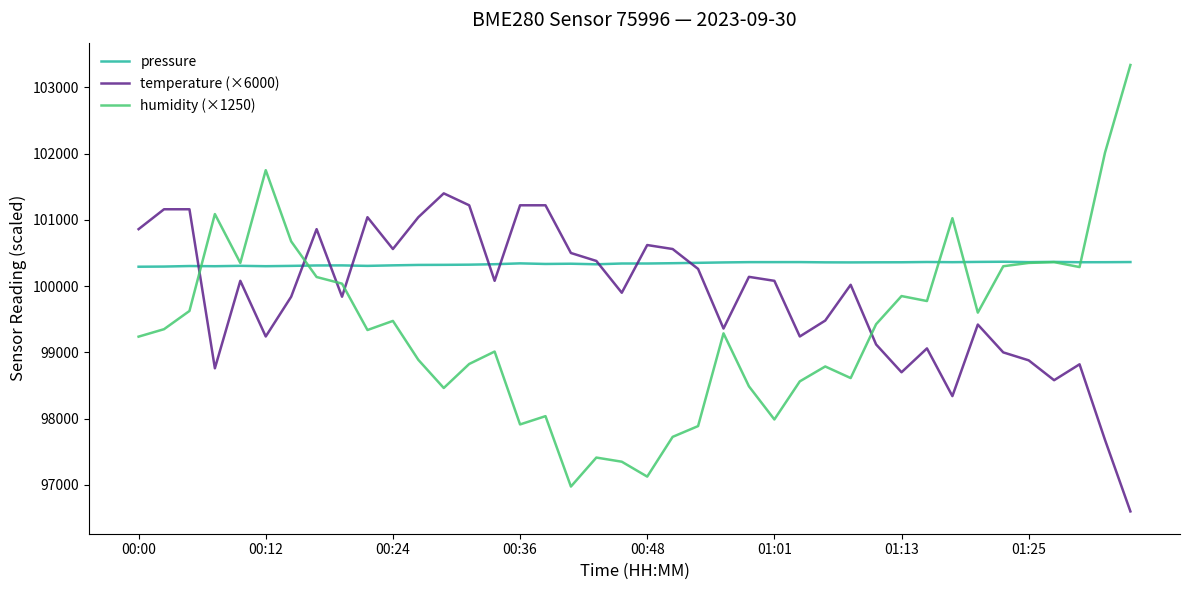

What is the maximum value for temperature (×6000)?

101400.0